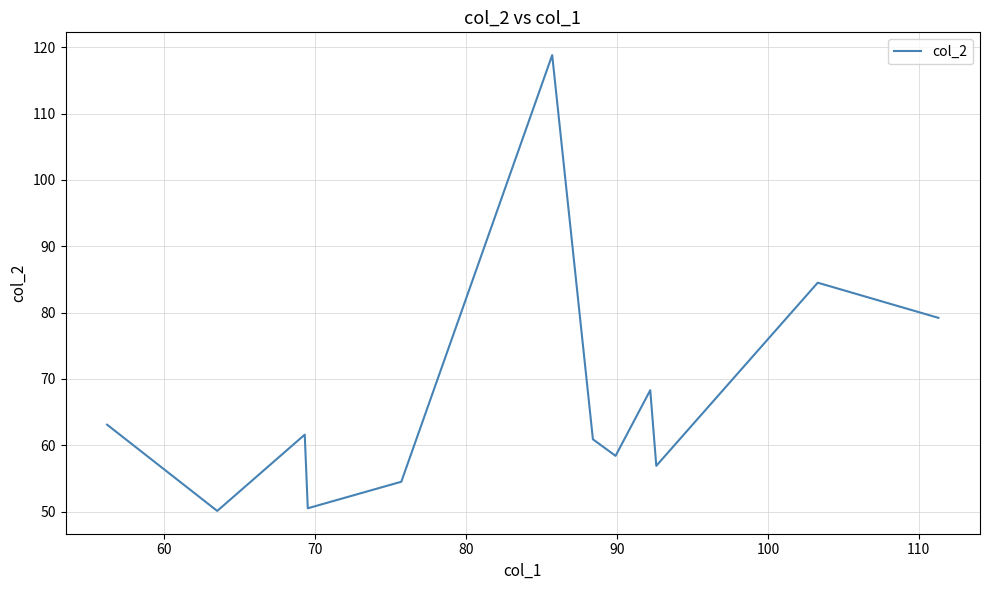

What is the greatest value displayed?

118.8